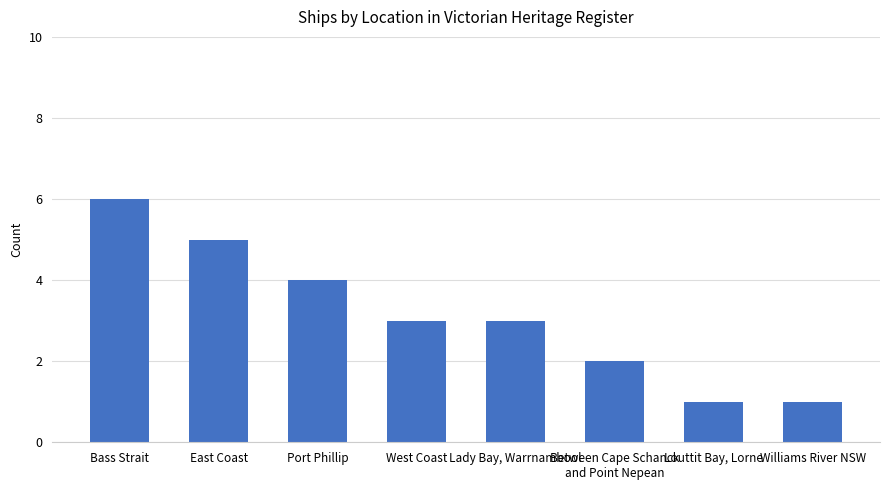

What is the sum of all values?

25